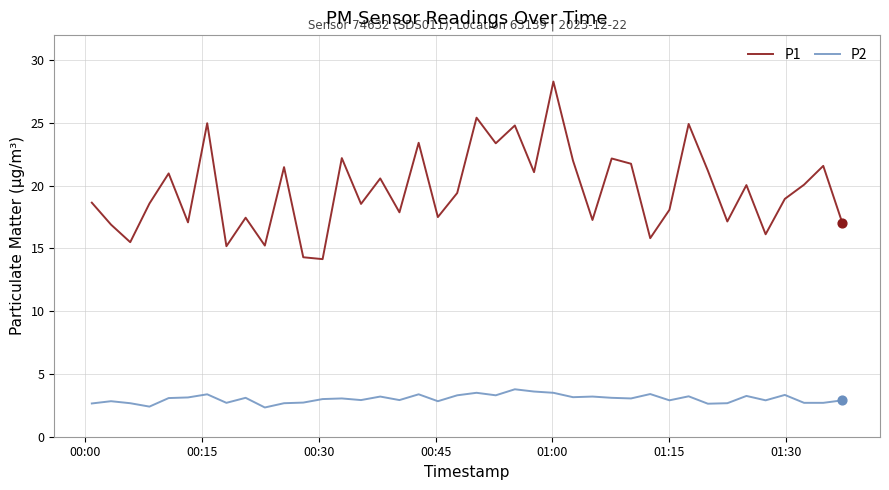

Which series has the largest total across all categories?

P1